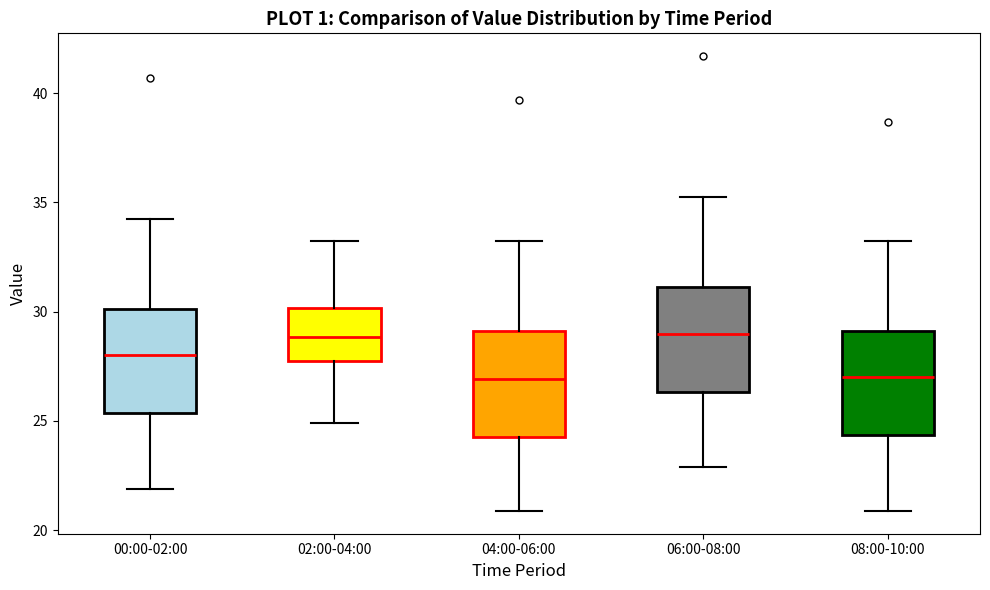

Reading left to right, read every box against the y-axis: the position of its median line, the range the box covers, and the ends of its whiskers. The values are not printed on the chart, so give them approximately, as read against the axis.

00:00-02:00: median 28.0, box 25.5 to 30.0, whiskers 22.0 to 34.5
02:00-04:00: median 29.0, box 27.5 to 30.0, whiskers 25.0 to 33.5
04:00-06:00: median 27.0, box 24.5 to 29.0, whiskers 21.0 to 33.5
06:00-08:00: median 29.0, box 26.5 to 31.0, whiskers 23.0 to 35.5
08:00-10:00: median 27.0, box 24.5 to 29.0, whiskers 21.0 to 33.5